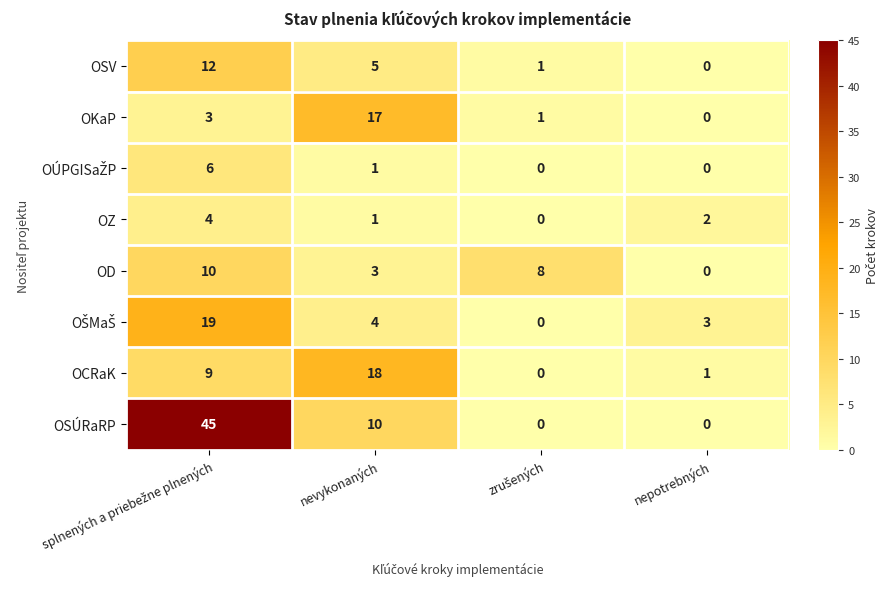

What is the average value of the OSÚRaRP series?

14